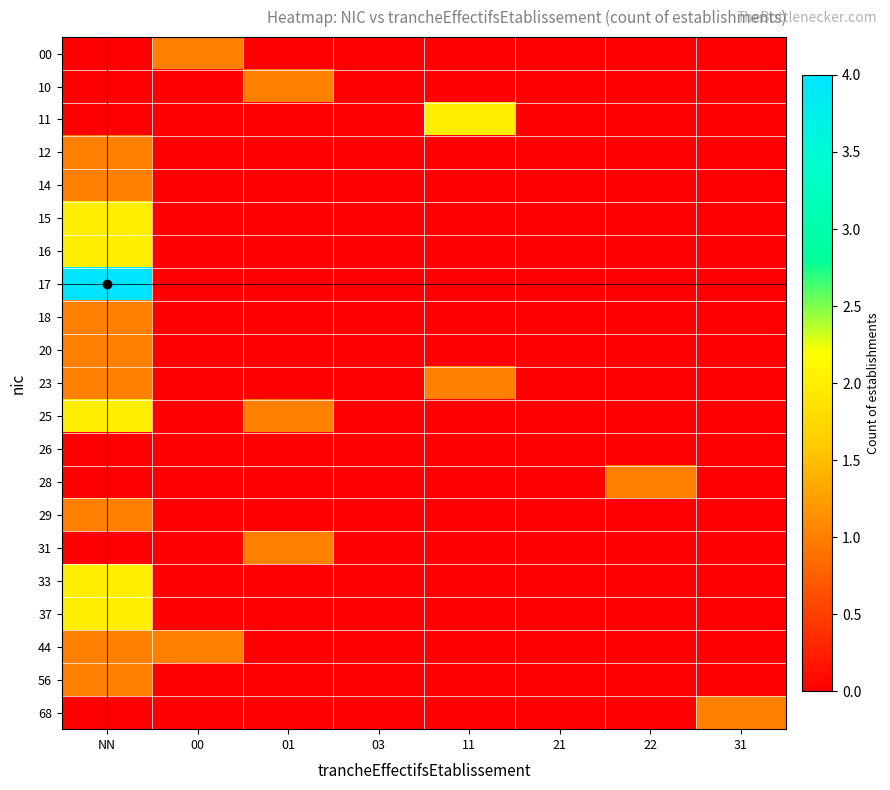

Rank the series at 31 from highest to lowest value.

68, 00, 10, 11, 12, 14, 15, 16, 17, 18, 20, 23, 25, 26, 28, 29, 31, 33, 37, 44, 56